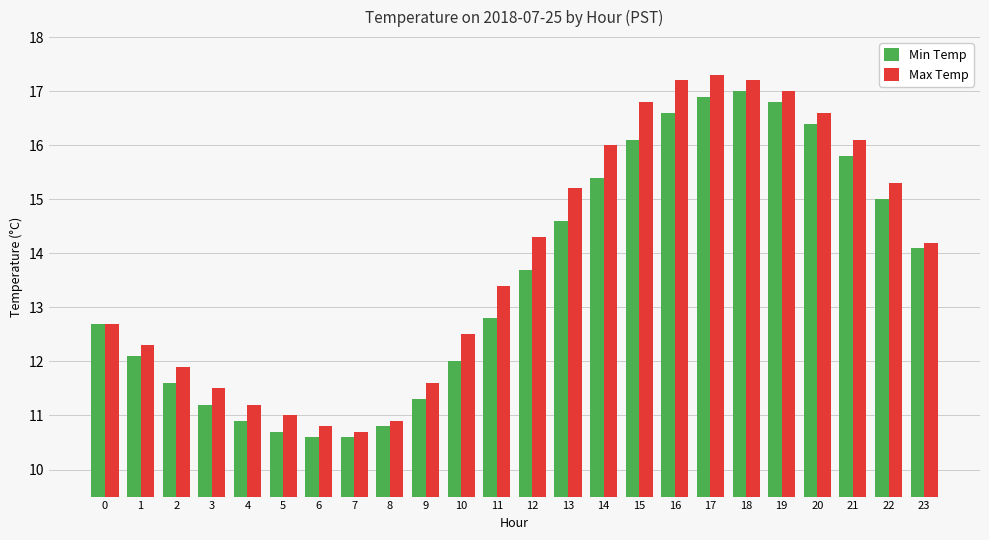

Reading left to right, extract all data points from this chart.

Min Temp: 12.7	12.1	11.6	11.2	10.9	10.7	10.6	10.6	10.8	11.3	12.0	12.8	13.7	14.6	15.4	16.1	16.6	16.9	17.0	16.8	16.4	15.8	15.0	14.1
Max Temp: 12.7	12.3	11.9	11.5	11.2	11.0	10.8	10.7	10.9	11.6	12.5	13.4	14.3	15.2	16.0	16.8	17.2	17.3	17.2	17.0	16.6	16.1	15.3	14.2